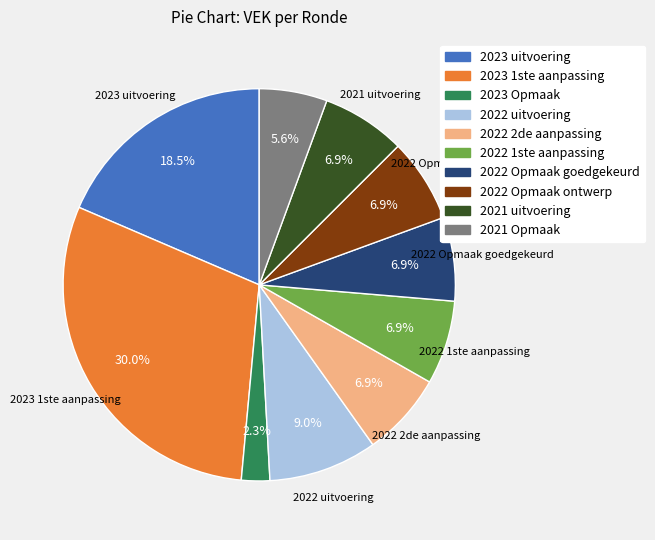

Combined, do 2022 Opmaak ontwerp and 2023 Opmaak account for over 50%?

No